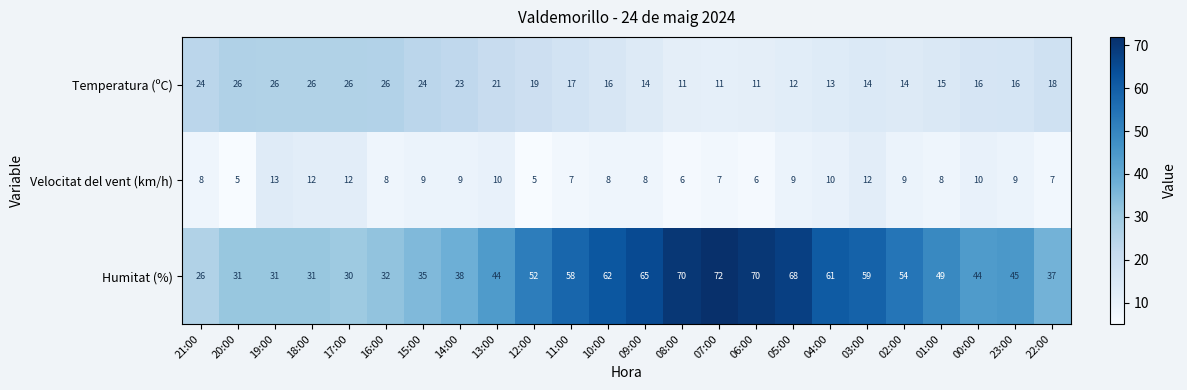

The value of Temperatura (ºC) at 06:00 is 18. True or false?

False